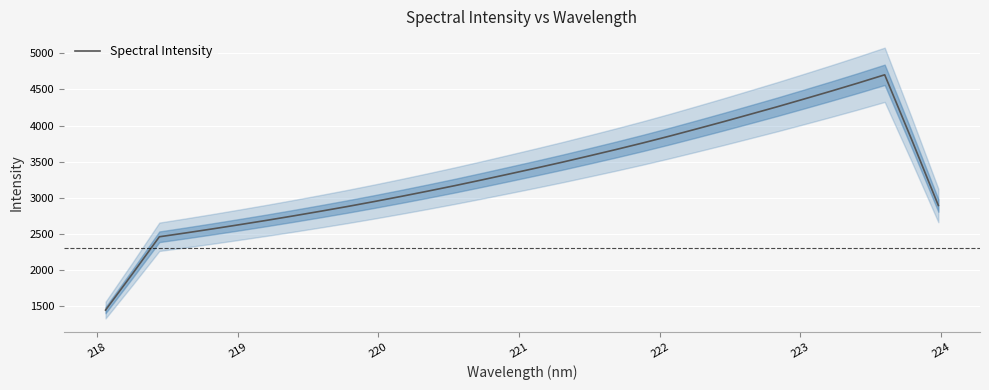

How many lines are shown in the chart?

1